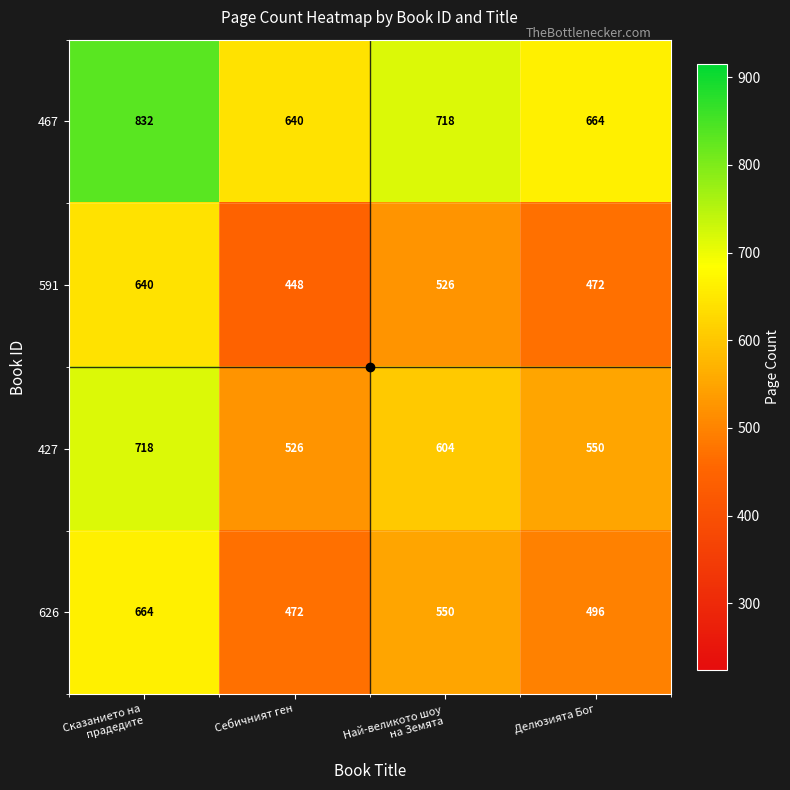

Count the number of data series in this chart.

4